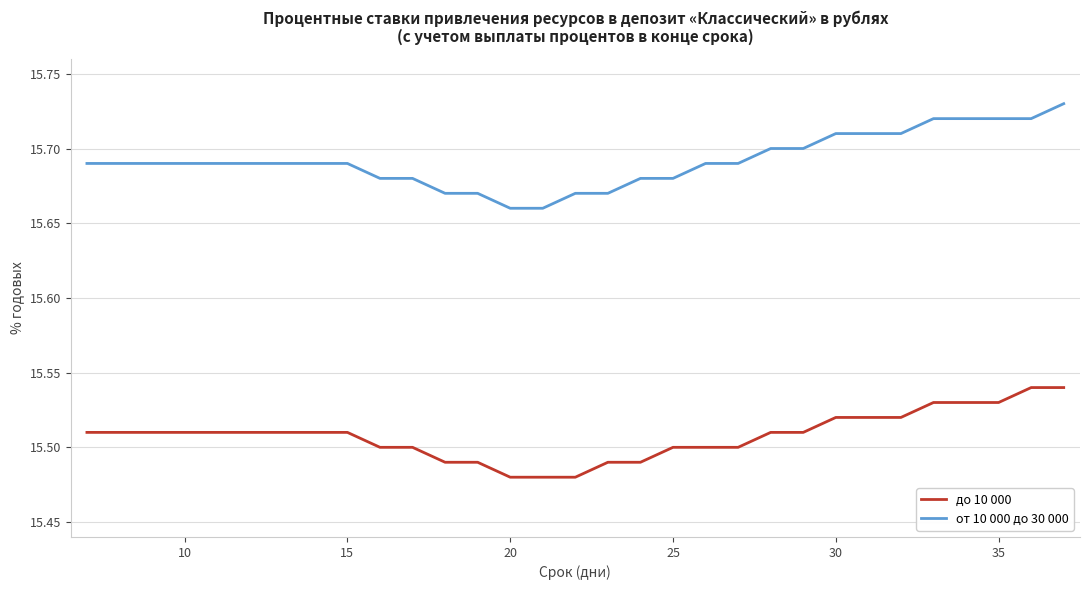

At how many categories does at least one series exceed 15?

31